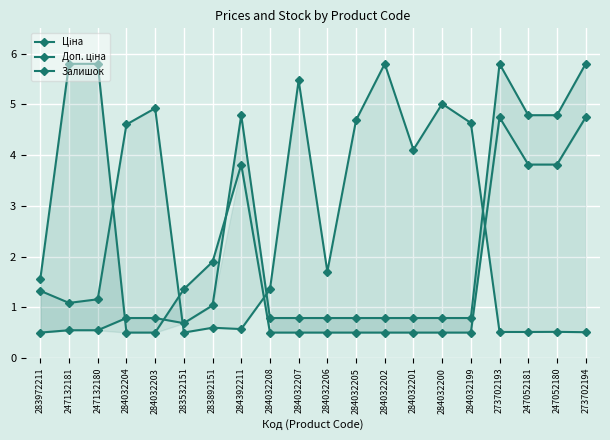

Is the value of Доп. ціна at 284392211 greater than the value of Ціна at 273702194?

No